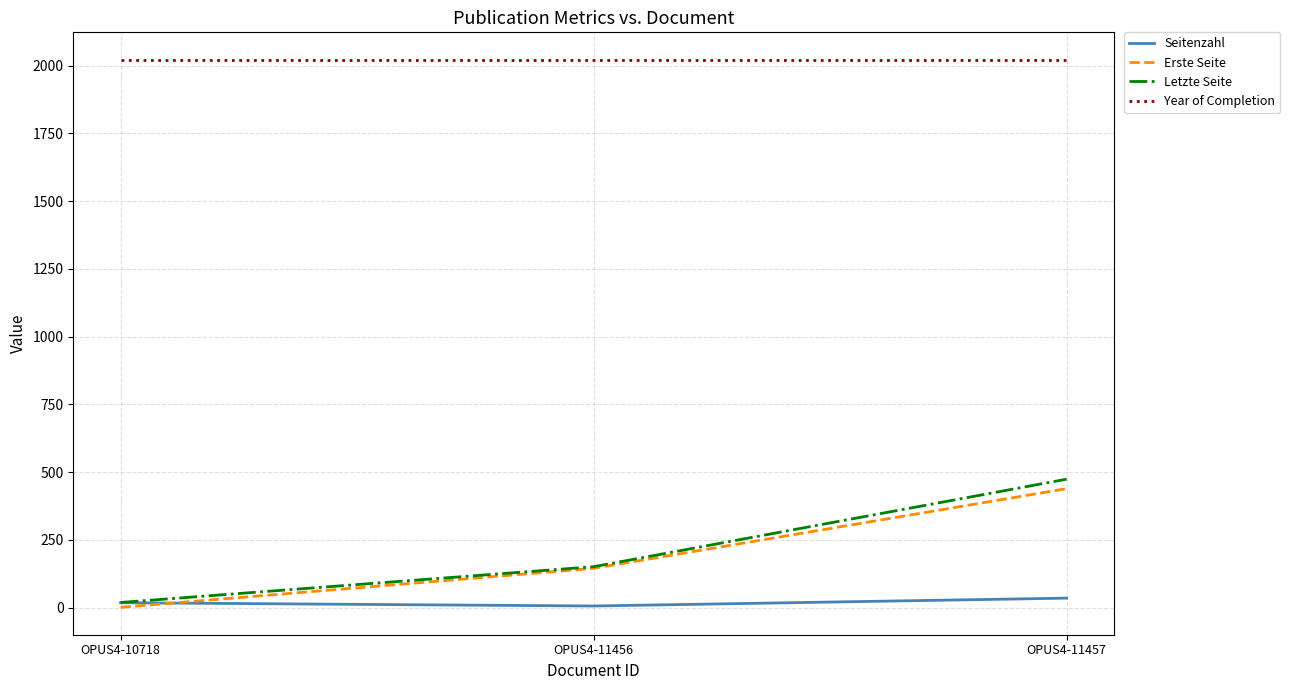

The Erste Seite series shows 145 at OPUS4-11456. True or false?

True